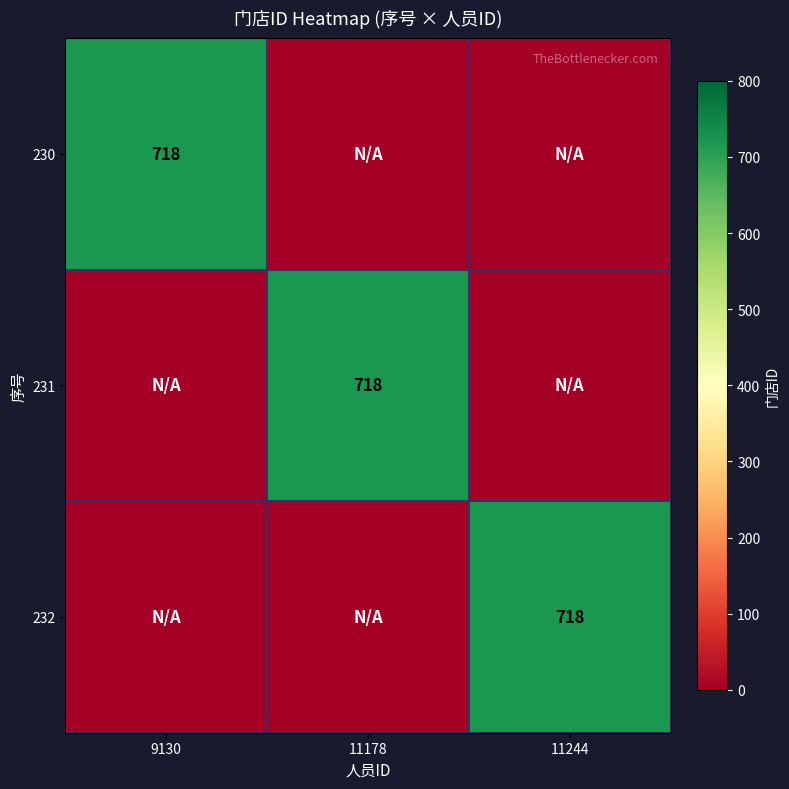

The value of 231 at 11178 is 463. True or false?

False